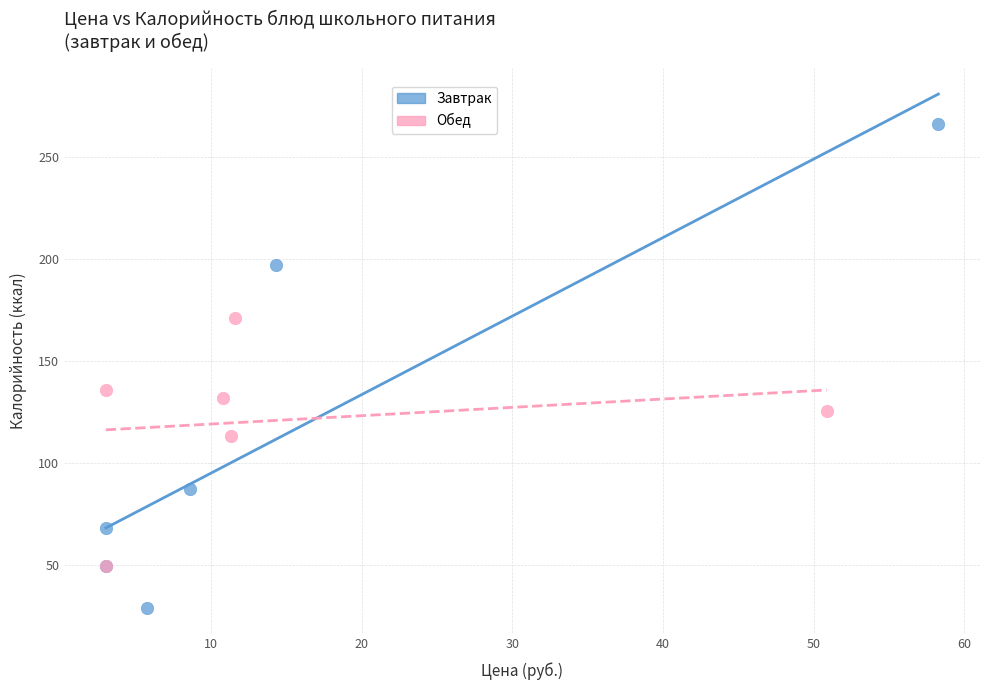

Which series has the widest spread of Y values?

Завтрак